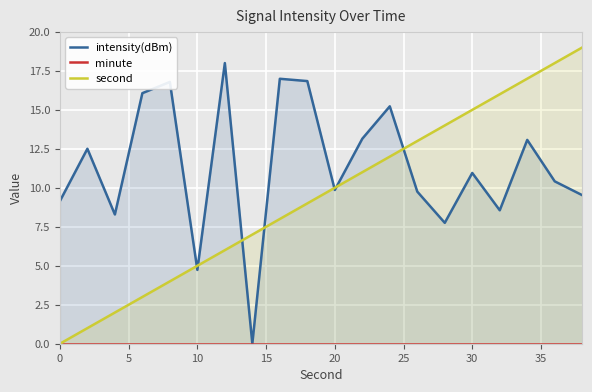

Which series has the largest total across all categories?

intensity(dBm)